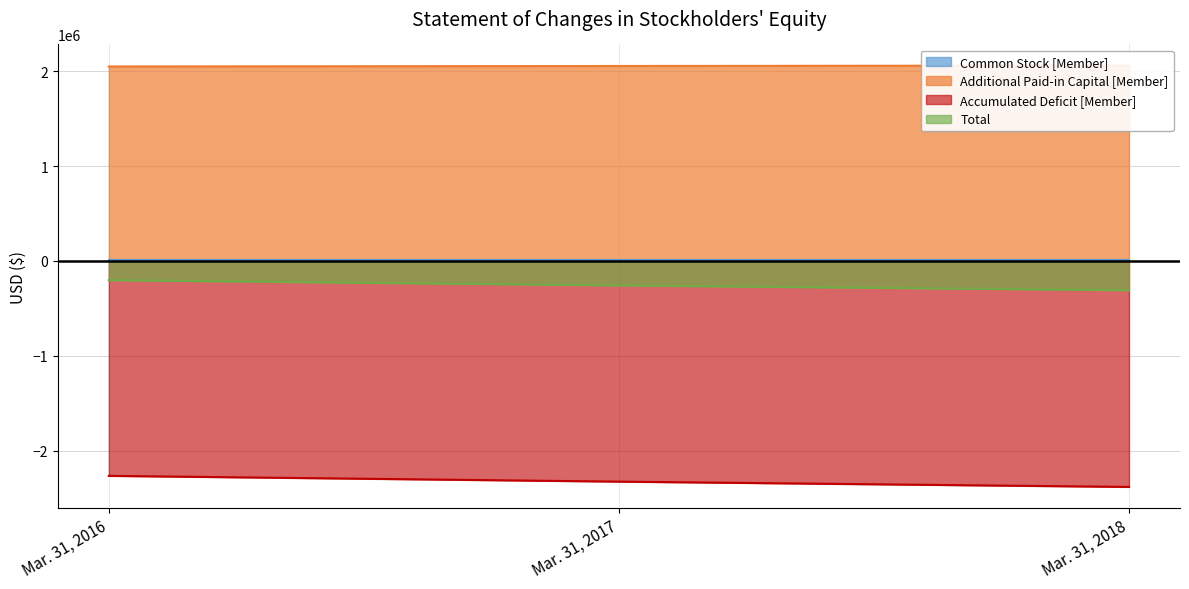

Reading left to right, transcribe all the data shown in this chart.

Additional Paid-in Capital [Member]: 2050756	2055756	2060756
Accumulated Deficit [Member]: -2266757	-2327585	-2383436
Total: -202243	-258071	-308922